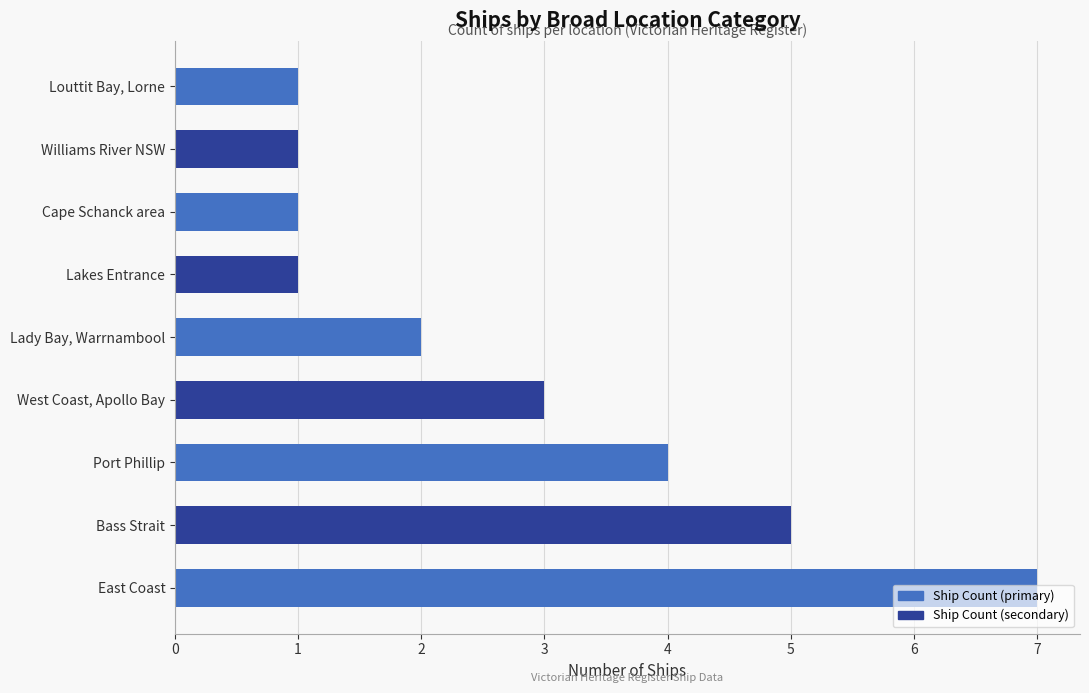

The value at West Coast, Apollo Bay is 3. True or false?

True